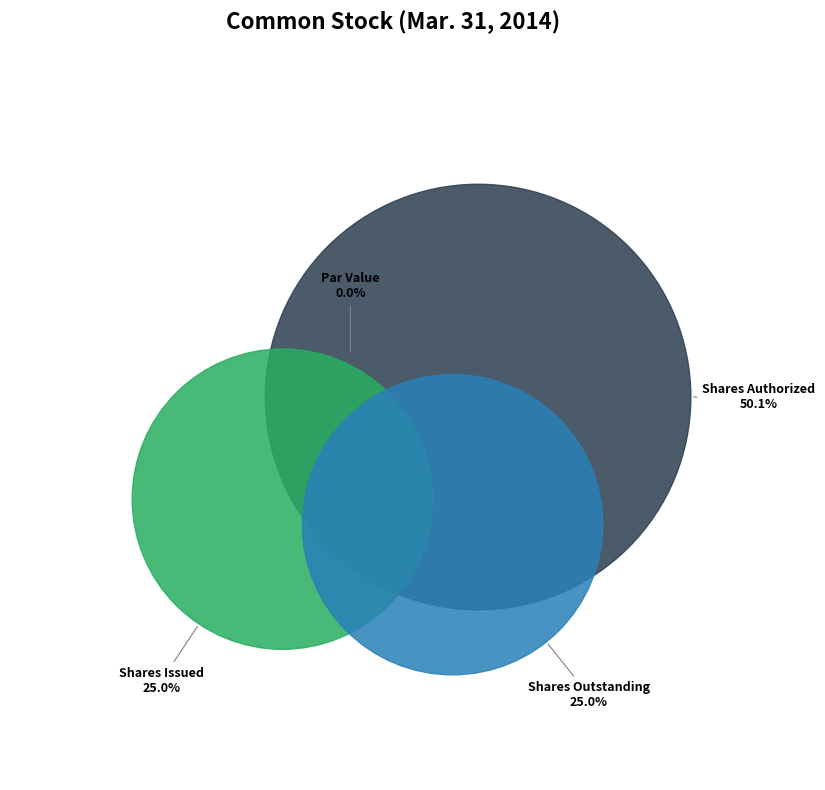

What is the change in value from Common stock par value to Common stock shares authorized?

+14999999